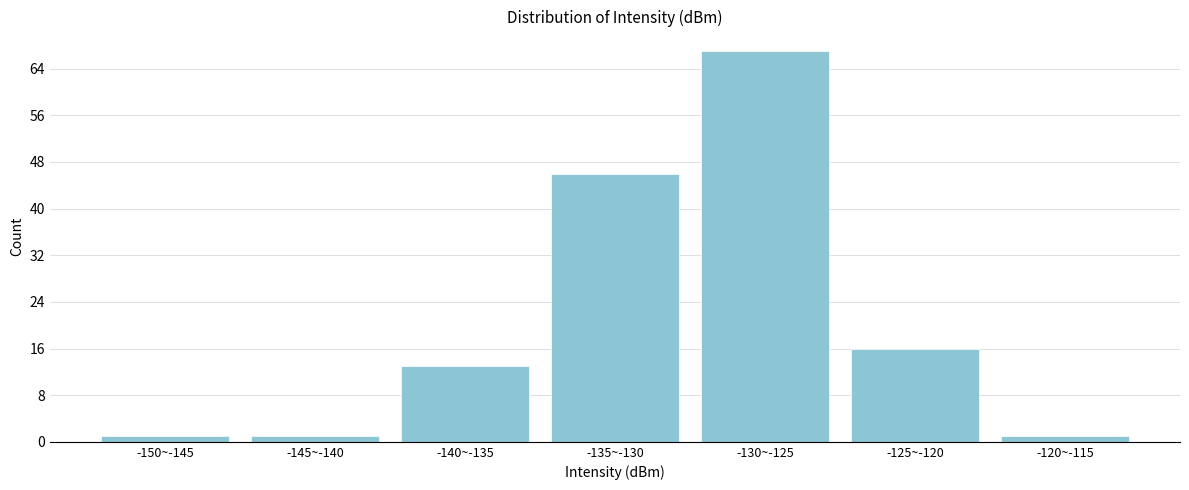

Reading left to right, list all the values displayed in this chart.

1	1	13	46	67	16	1